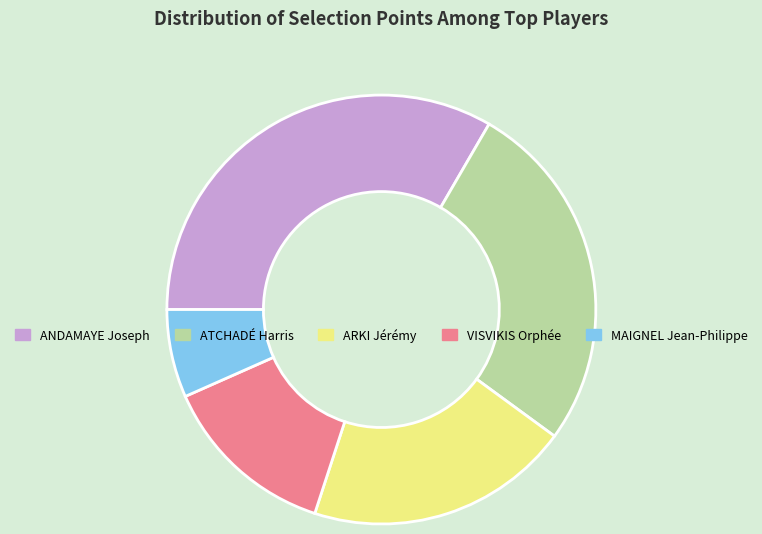

Between VISVIKIS Orphée and ANDAMAYE Joseph, which is larger?

ANDAMAYE Joseph